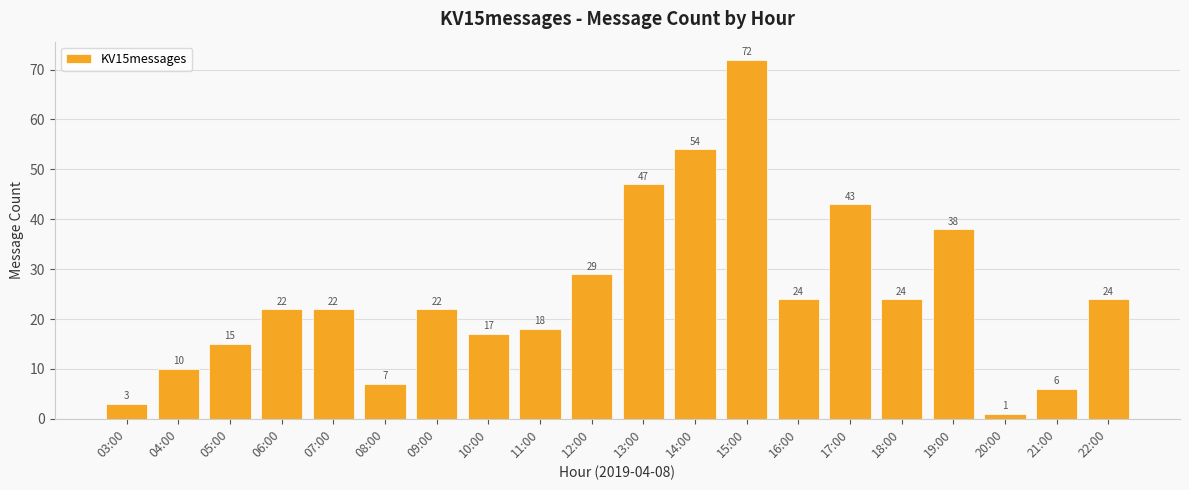

What is the ratio of the value at 14:00 to the value at 10:00?

3.2